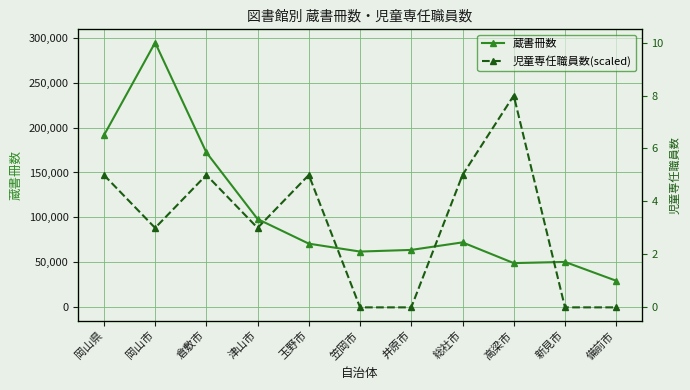

What is the sum of all 蔵書冊数 values?

1154690.0